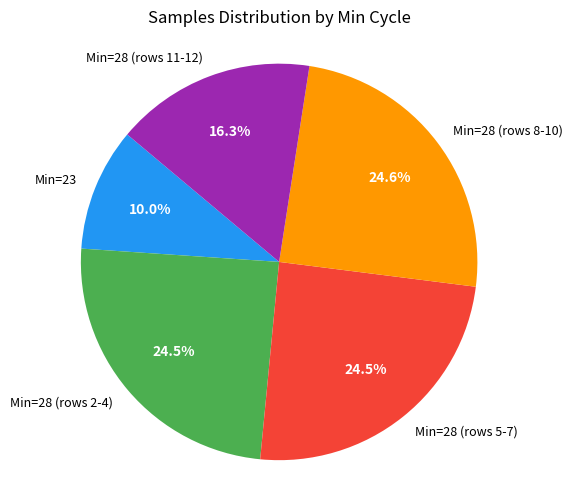

What is the ratio of the value at Min=28 (rows 5-7) to the value at Min=28 (rows 2-4)?

1.0